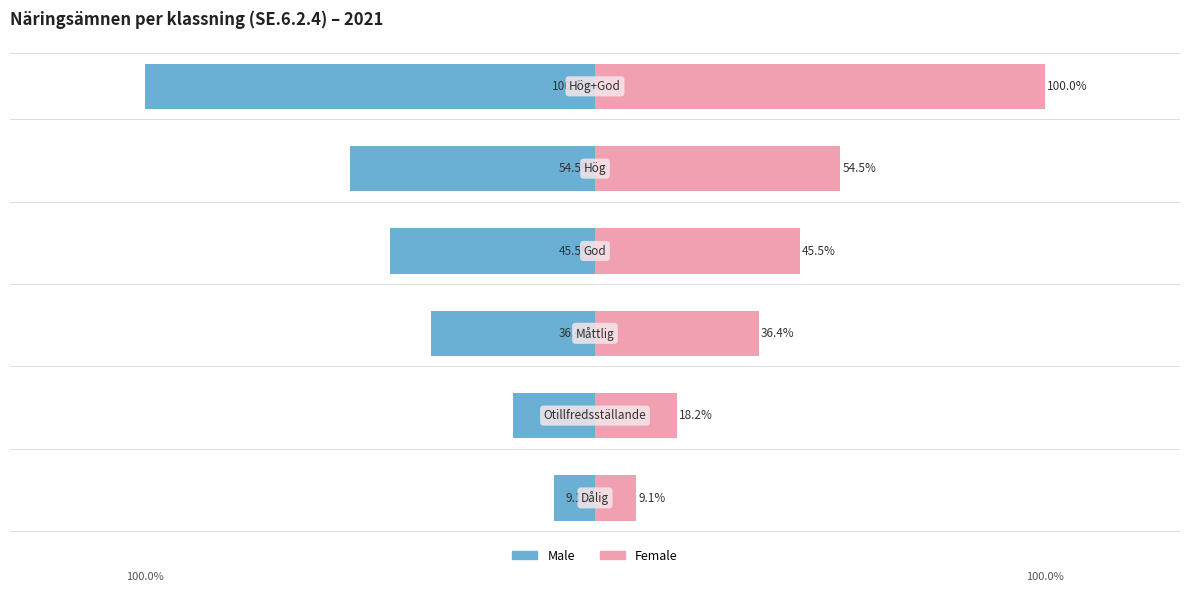

How many bars are there in total?

12